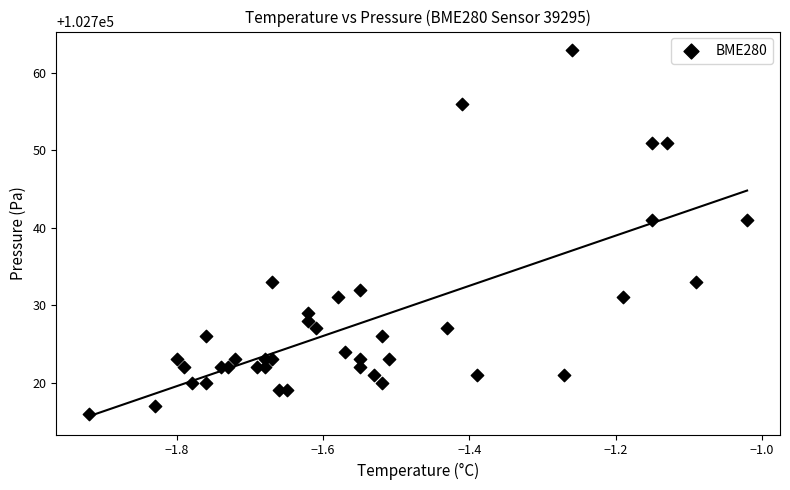

What is the range of Y values (max minus min)?

47